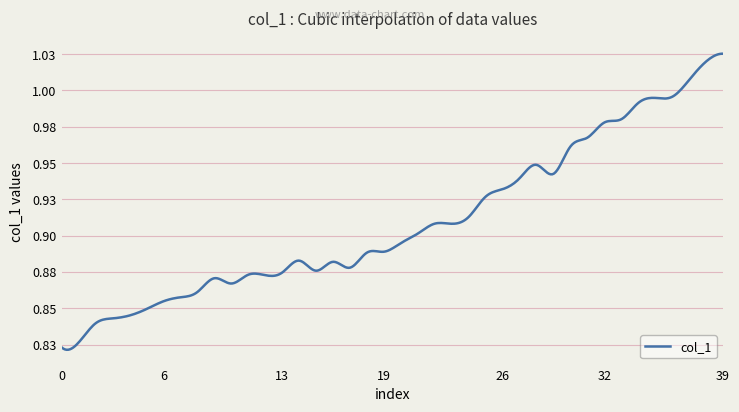

What is the sum of all values?

36.4